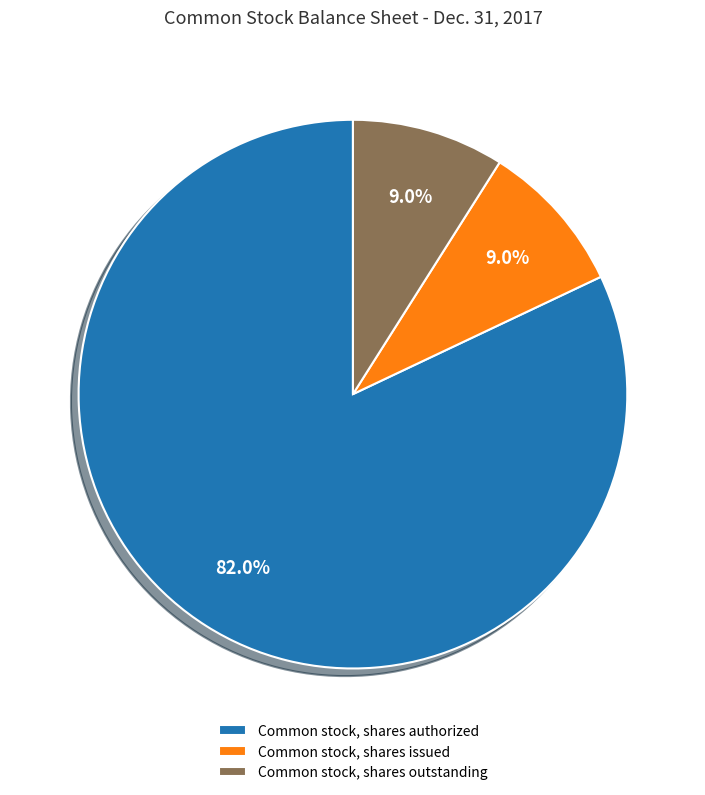

Is Common stock, shares authorized the majority of the pie?

Yes